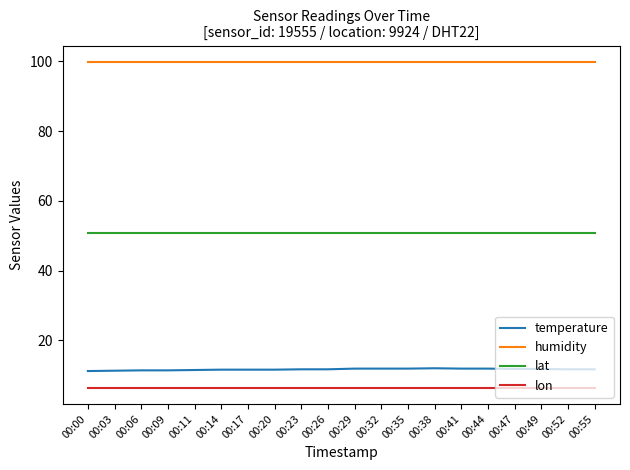

What is the difference between the highest and lowest values at 00:23?

93.5